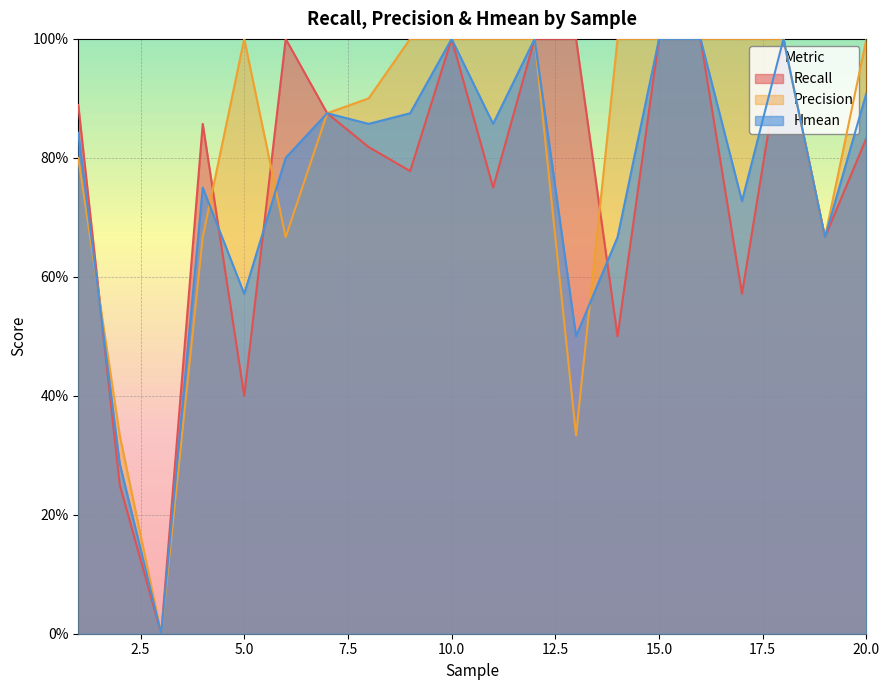

How many times do Recall and Hmean cross each other?

4